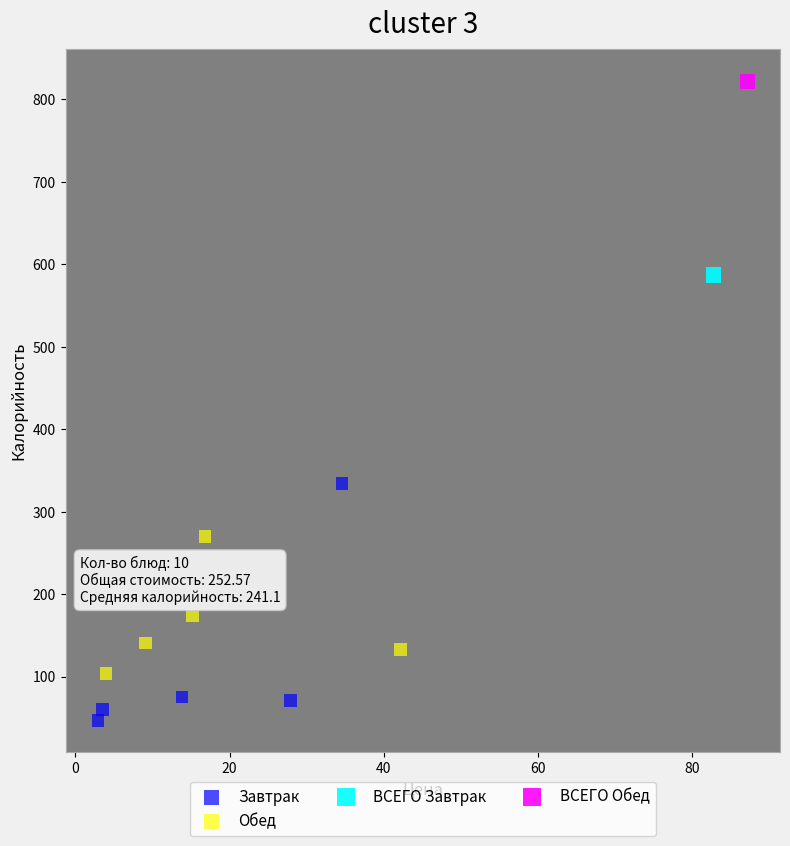

Which series contains the lowest Y value?

Завтрак